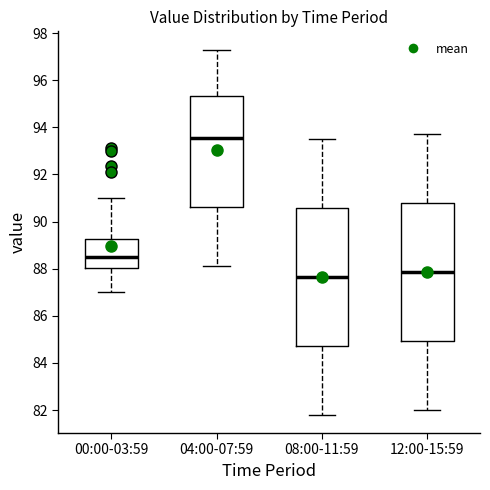

Reading left to right, transcribe this box plot: for each box, give where its median line is, the range the box spans, and where its two whiskers end, as read against the y-axis. The values are not printed on the chart, so give them approximately, as read against the axis.

00:00-03:59: median 88.4, box 88.0 to 89.2, whiskers 87.0 to 91.0
04:00-07:59: median 93.6, box 90.6 to 95.4, whiskers 88.2 to 97.4
08:00-11:59: median 87.6, box 84.8 to 90.6, whiskers 81.8 to 93.6
12:00-15:59: median 87.8, box 85.0 to 90.8, whiskers 82.0 to 93.8